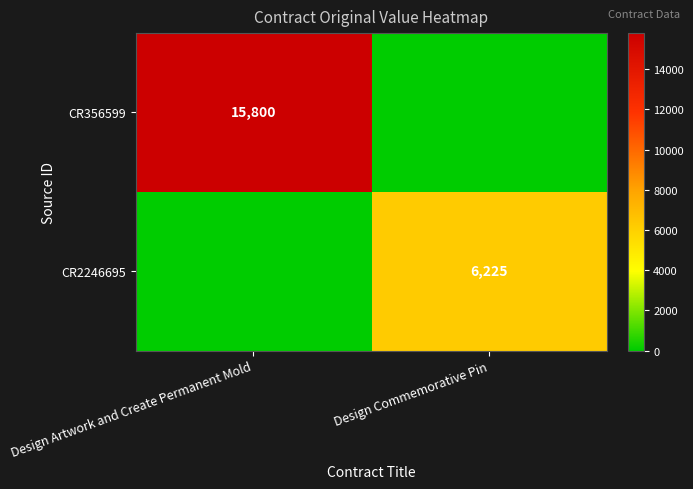

The CR356599 series shows 3644 at Design Artwork and Create Permanent Mold. True or false?

False